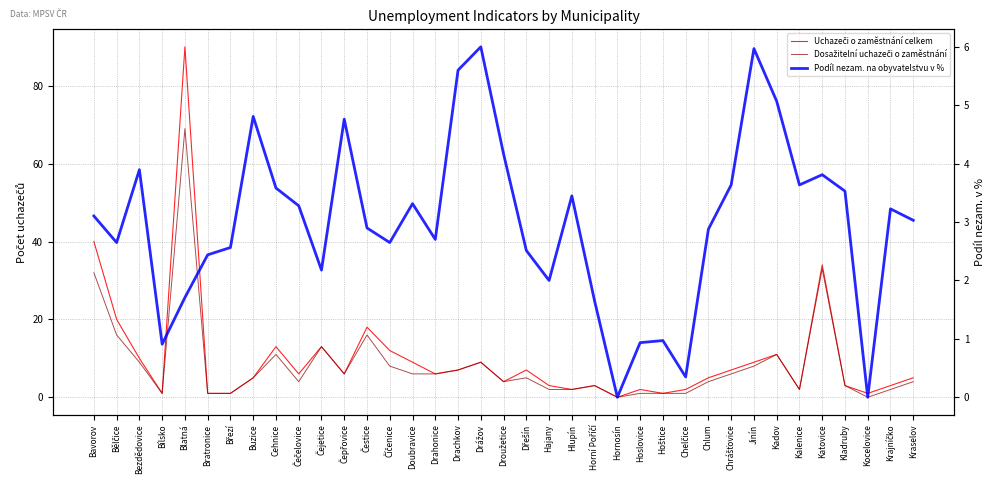

How many interior local peaks does the Uchazeči o zaměstnání celkem series have?

10